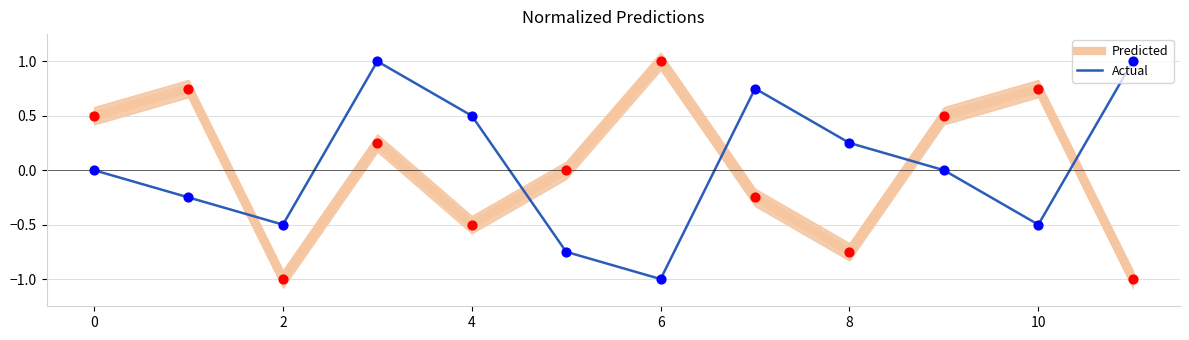

True or false: Actual and Predicted cross at least once.

True